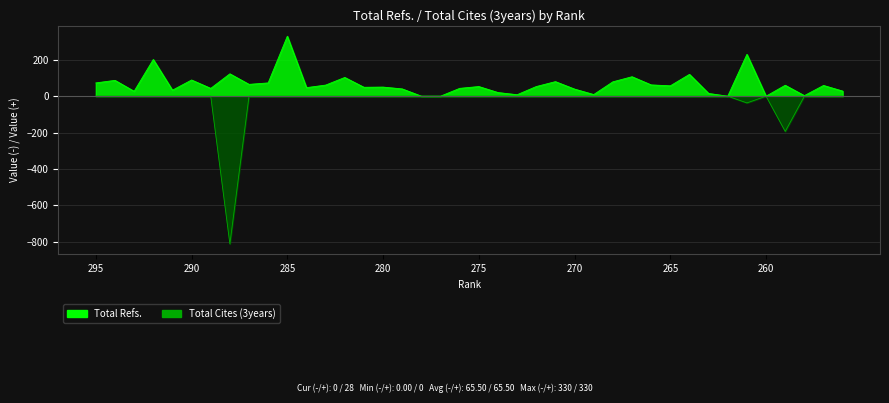

List the labels in order of Total Refs. value, largest first.

285, 261, 292, 288, 264, 267, 282, 290, 294, 271, 268, 295, 286, 287, 266, 283, 259, 257, 265, 275, 272, 280, 281, 284, 289, 276, 279, 270, 291, 256, 293, 274, 263, 269, 273, 258, 278, 277, 262, 260